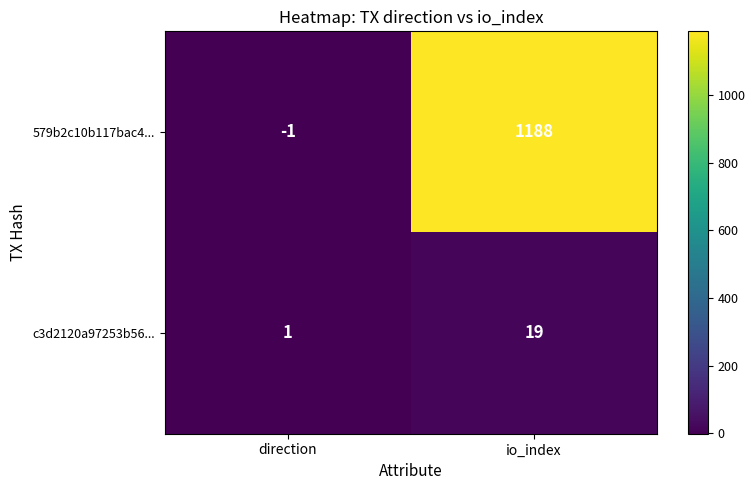

What is the sum of all c3d2120a97253b56... values?

20